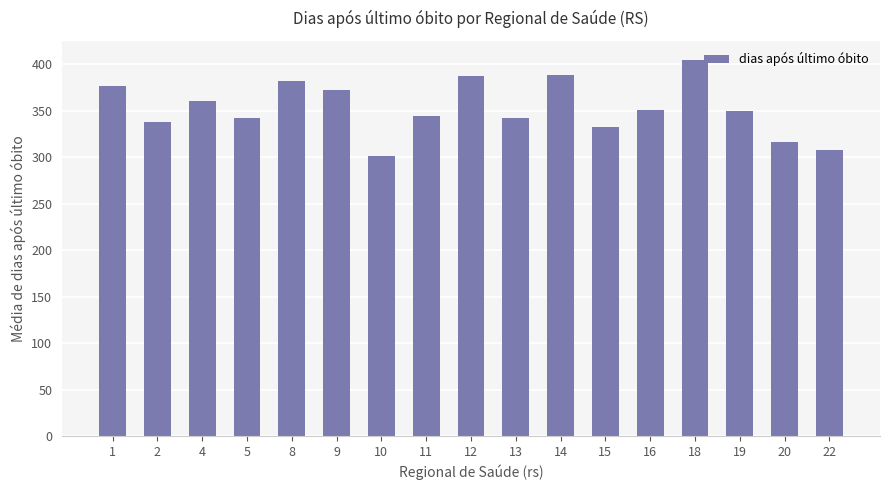

What is the sum of all values?

6000